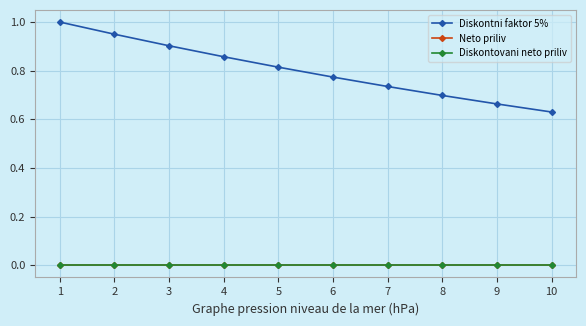

Is it true that Diskontni faktor 5% equals 0.6 at 10?

True